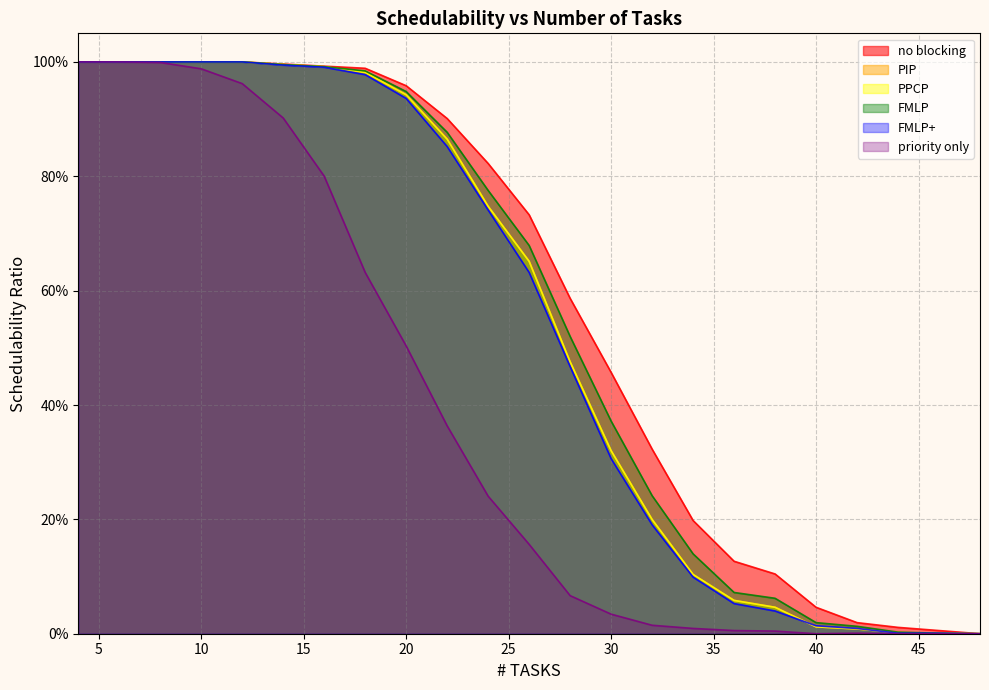

How many data points in no blocking are above 0?

22